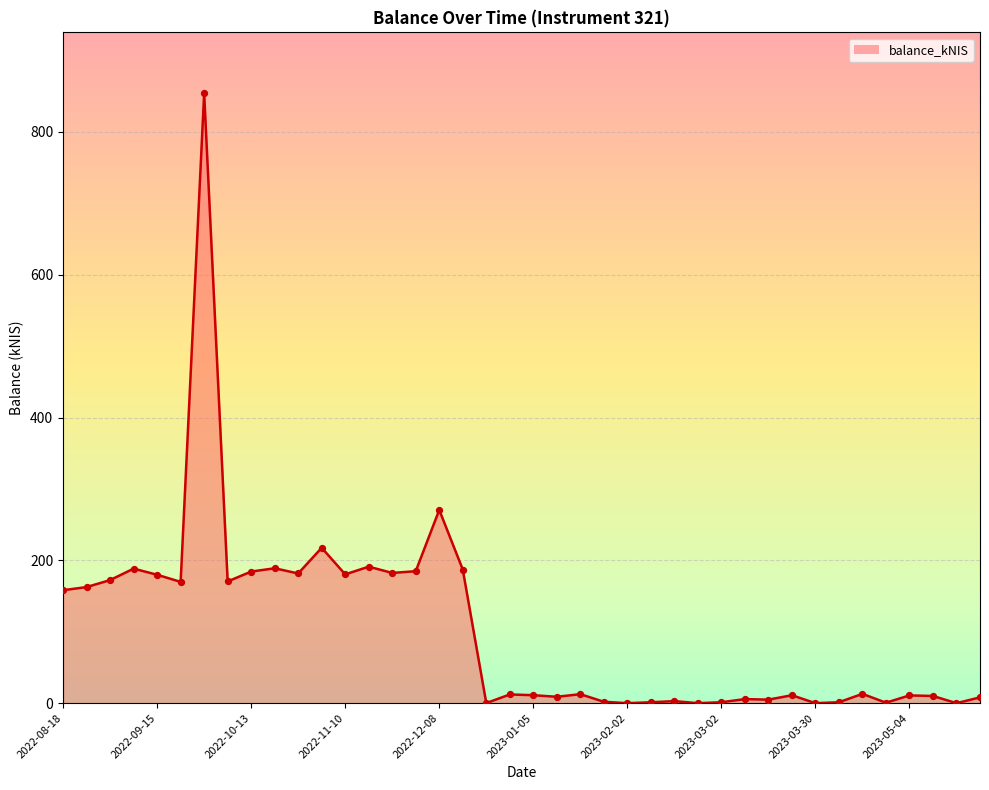

What is the greatest value displayed?

854.1